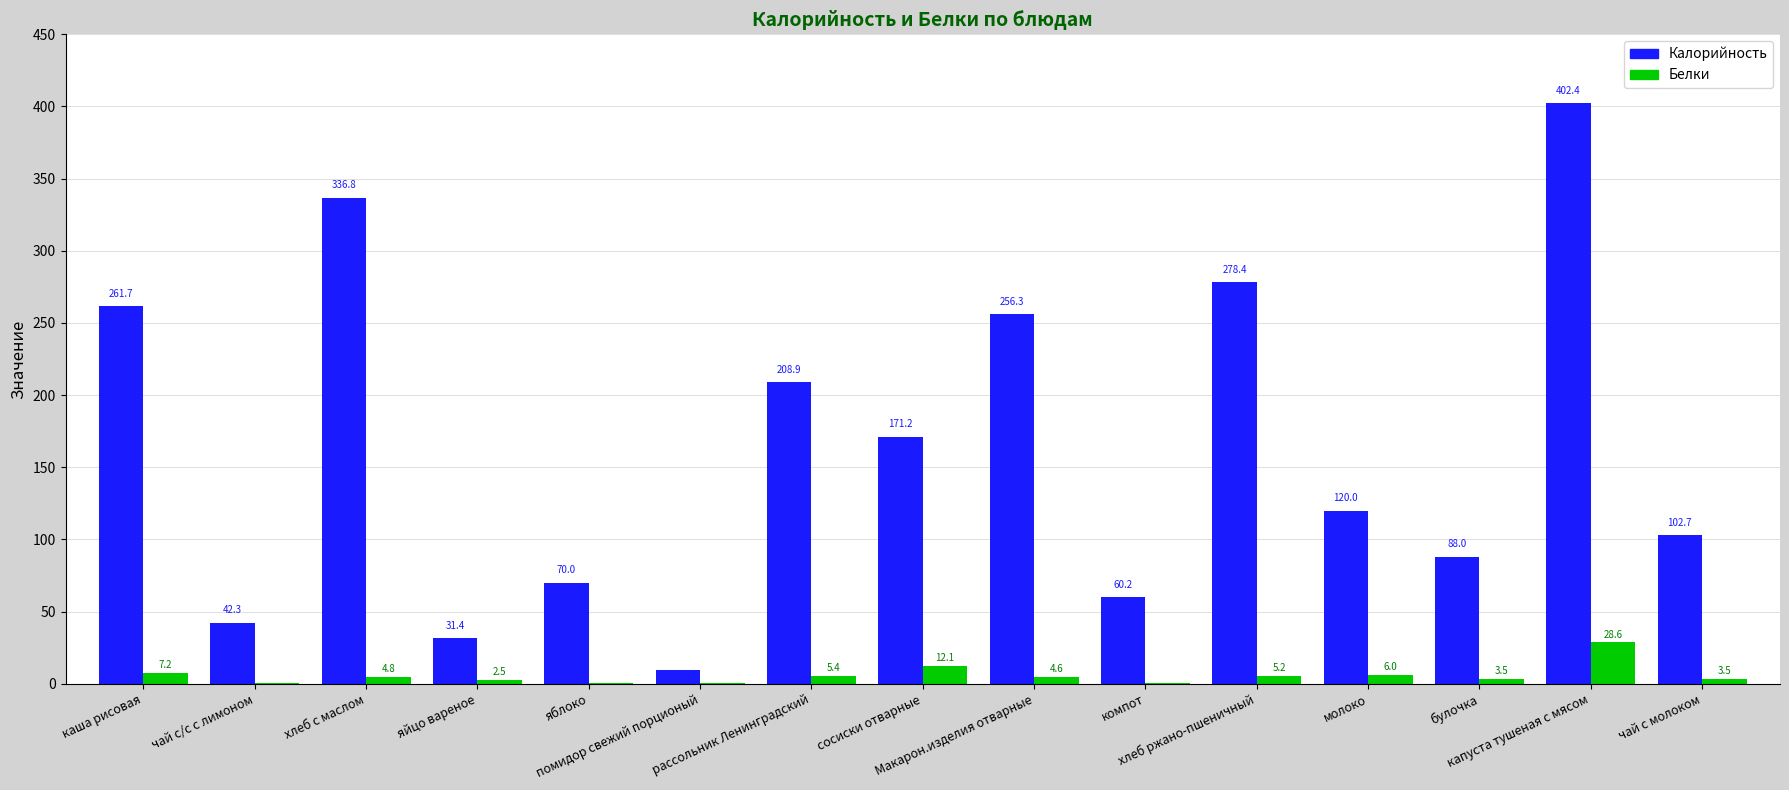

What is the highest value of the Калорийность series?

402.4